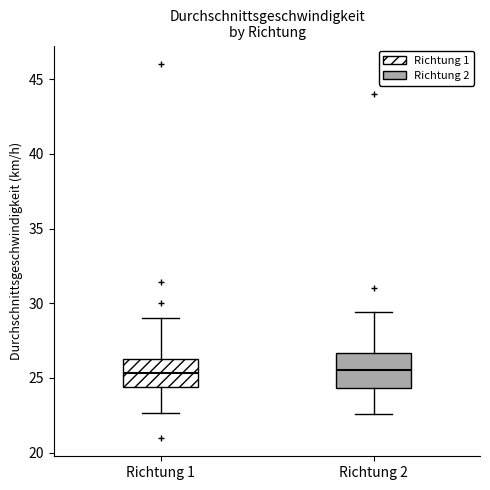

Reading left to right, read every box against the y-axis: the position of its median line, the range the box covers, and the ends of its whiskers. The values are not printed on the chart, so give them approximately, as read against the axis.

Richtung 1: median 25.5, box 24.5 to 26.5, whiskers 22.5 to 29.0
Richtung 2: median 25.5, box 24.5 to 26.5, whiskers 22.5 to 29.5